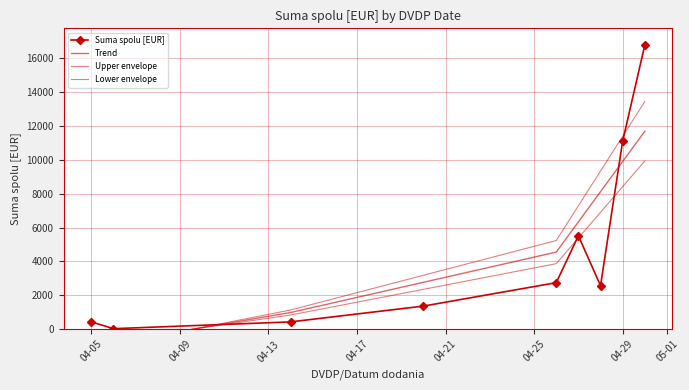

What is the highest value of the Upper envelope series?

13446.1